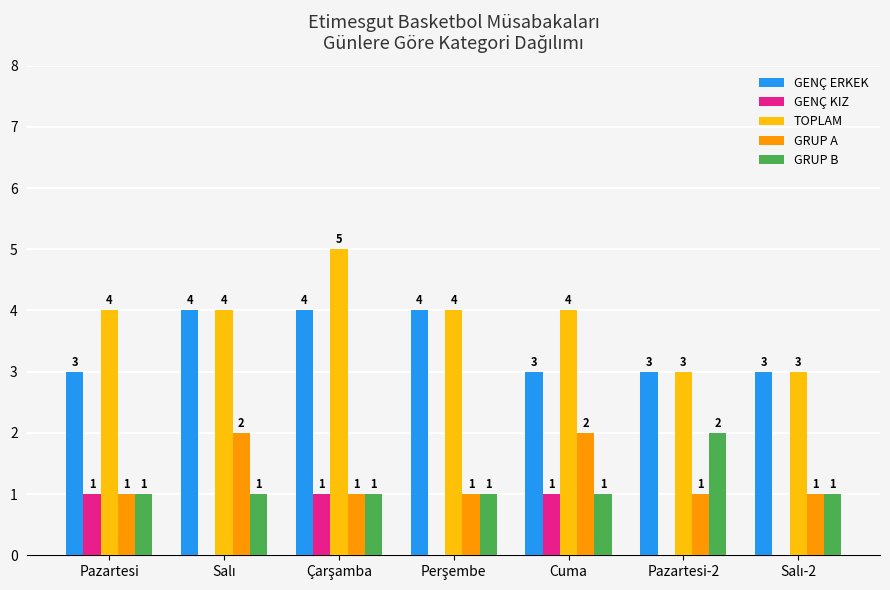

Which series has the largest total across all categories?

TOPLAM